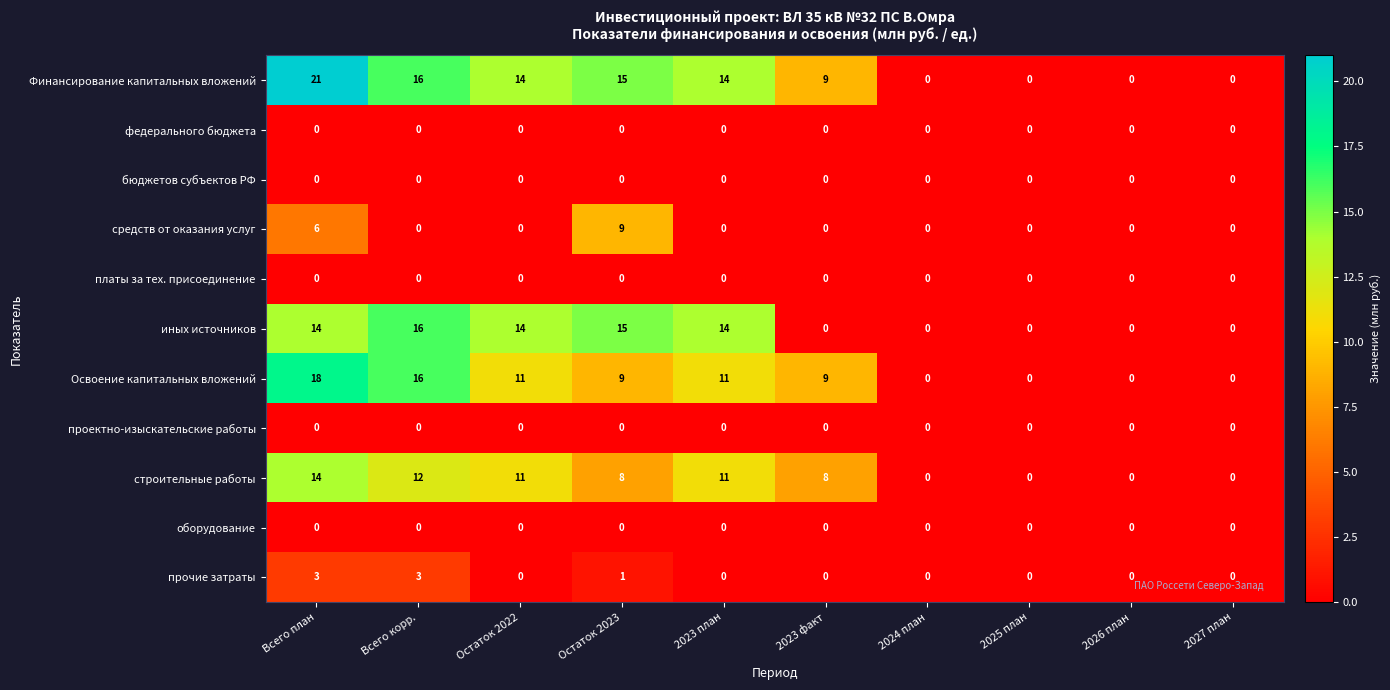

What is the average value of the Финансирование капитальных вложений series?

9